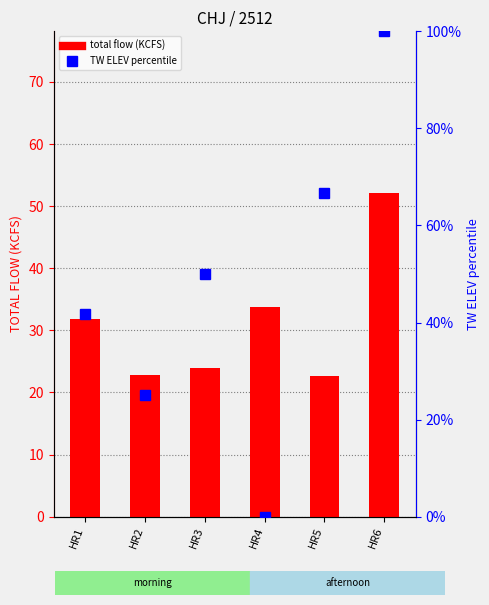

Count the number of categories in the chart.

6